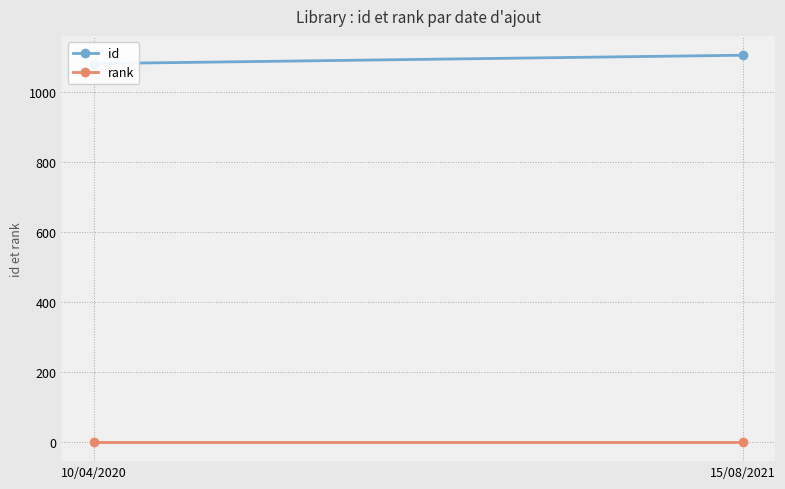

How many lines are shown in the chart?

2